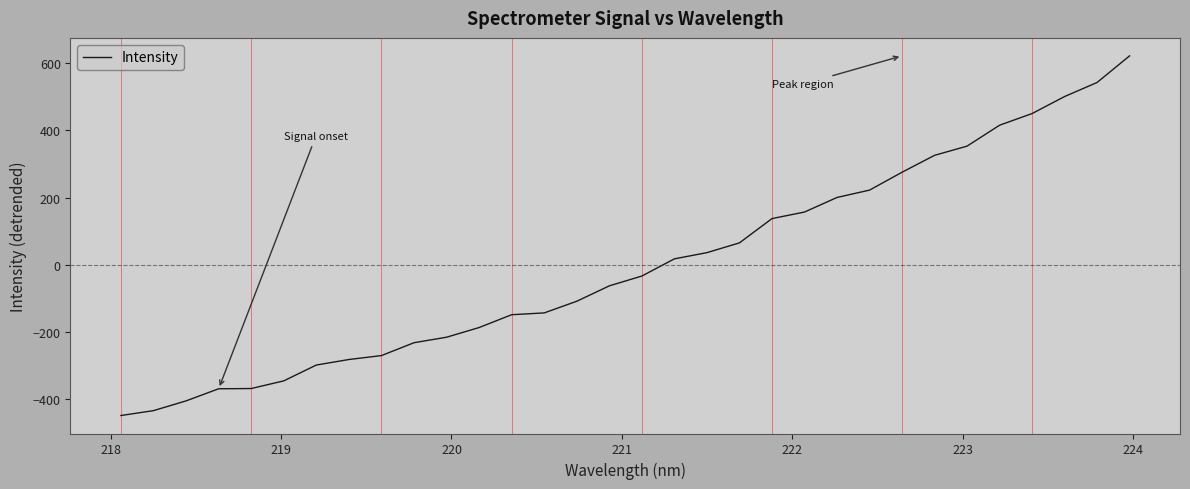

What is the smallest value displayed?

-450.3